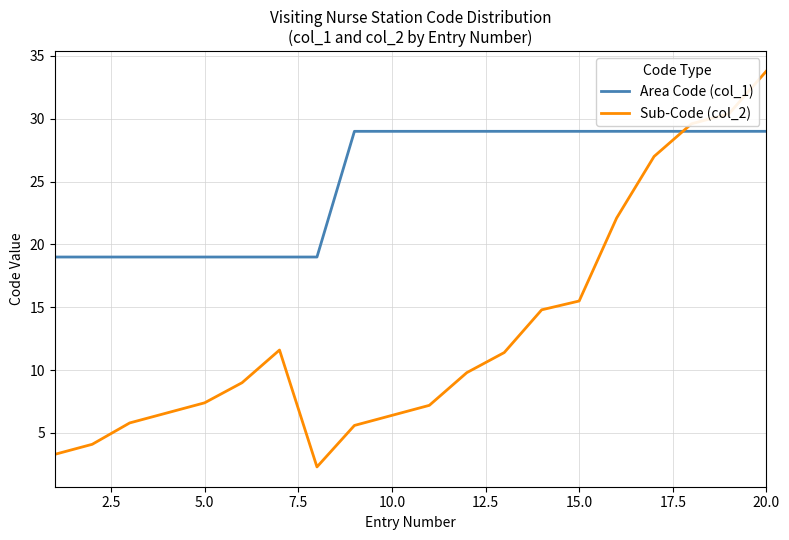

True or false: Area Code (col_1) and Sub-Code (col_2) intersect in this chart.

True